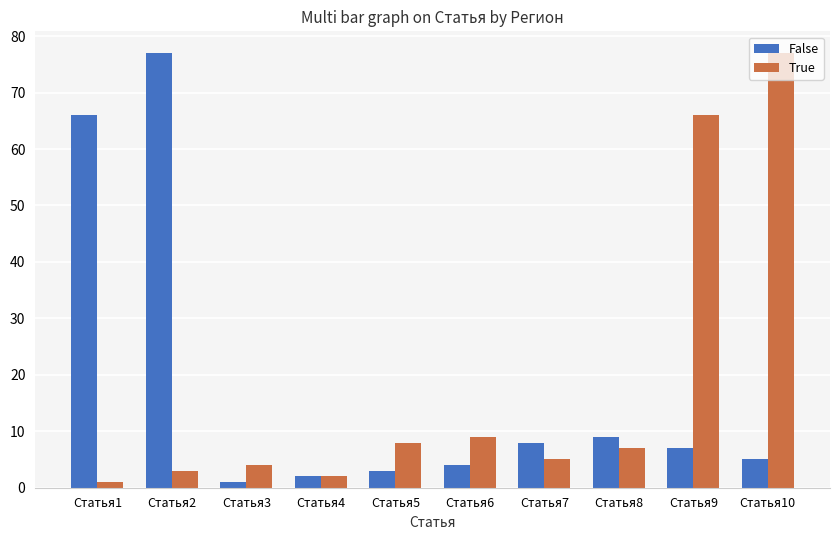

Reading left to right, what are all the values shown in this chart?

False: Статья1=66	Статья2=77	Статья3=1	Статья4=2	Статья5=3	Статья6=4	Статья7=8	Статья8=9	Статья9=7	Статья10=5
True: Статья1=1	Статья2=3	Статья3=4	Статья4=2	Статья5=8	Статья6=9	Статья7=5	Статья8=7	Статья9=66	Статья10=77